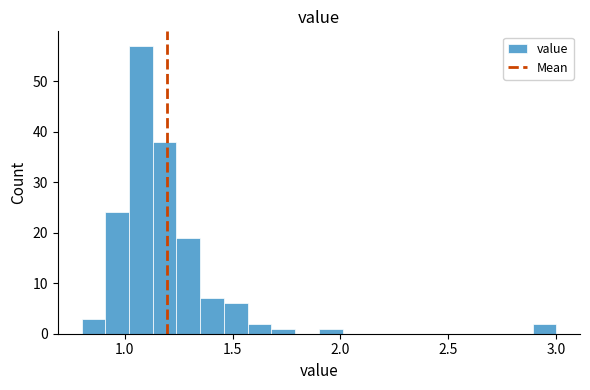

Read against the x-axis, roughly where is the centre of the tallest bar?

1.10